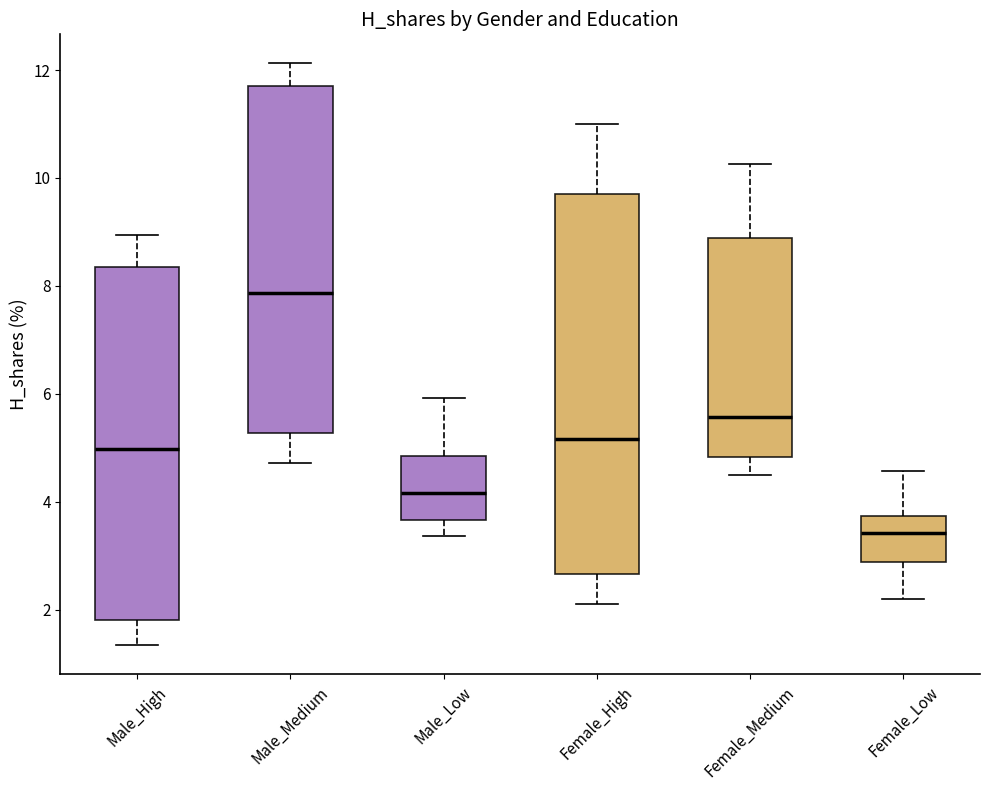

Reading left to right, transcribe this box plot: for each box, give where its median line is, the range the box spans, and where its two whiskers end, as read against the y-axis. The values are not printed on the chart, so give them approximately, as read against the axis.

Male_High: median 5.0, box 1.8 to 8.4, whiskers 1.4 to 9.0
Male_Medium: median 7.8, box 5.2 to 11.8, whiskers 4.8 to 12.2
Male_Low: median 4.2, box 3.6 to 4.8, whiskers 3.4 to 6.0
Female_High: median 5.2, box 2.6 to 9.6, whiskers 2.2 to 11.0
Female_Medium: median 5.6, box 4.8 to 8.8, whiskers 4.4 to 10.2
Female_Low: median 3.4, box 2.8 to 3.8, whiskers 2.2 to 4.6